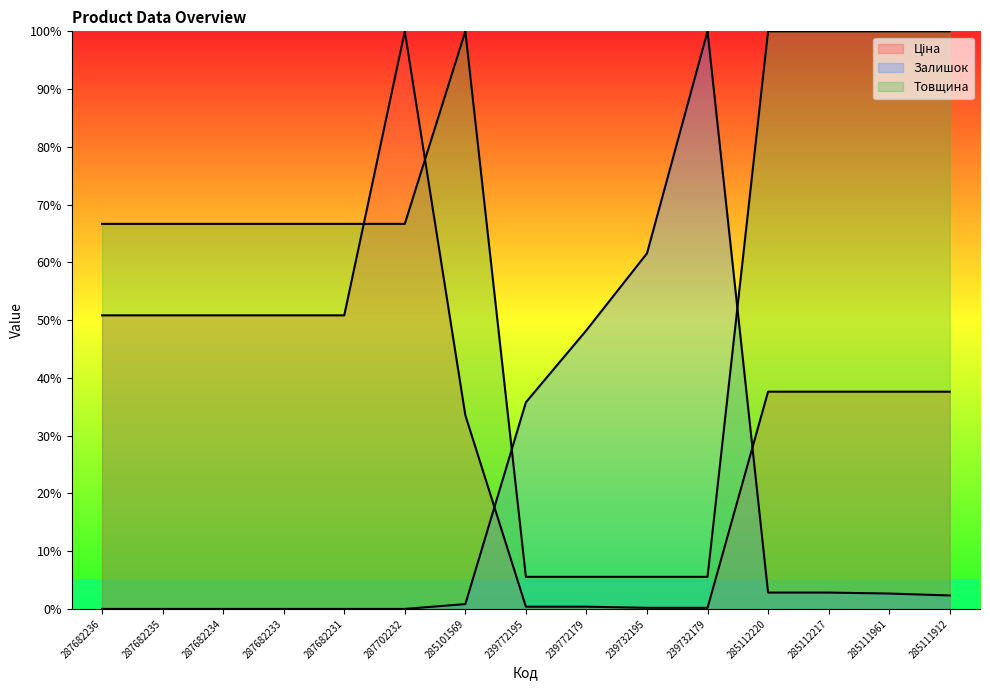

How many lines are shown in the chart?

3